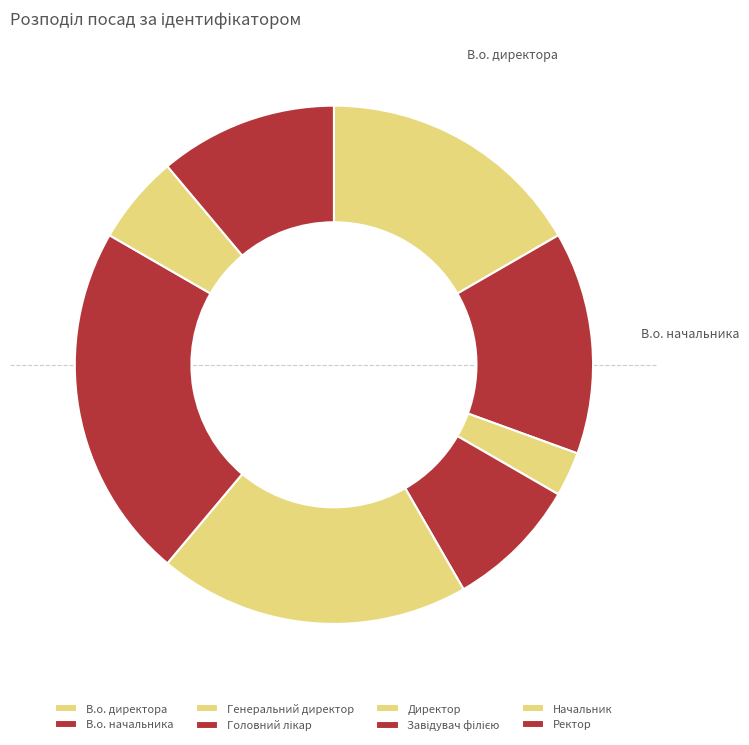

How many slices are in this pie chart?

8